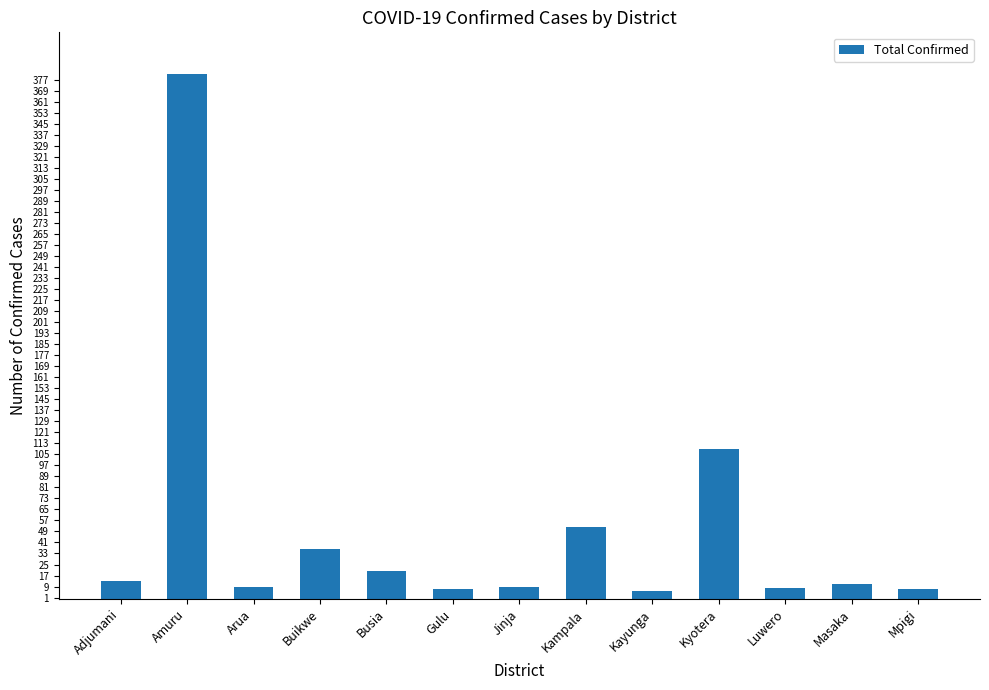

What is the change in value from Amuru to Arua?

-372